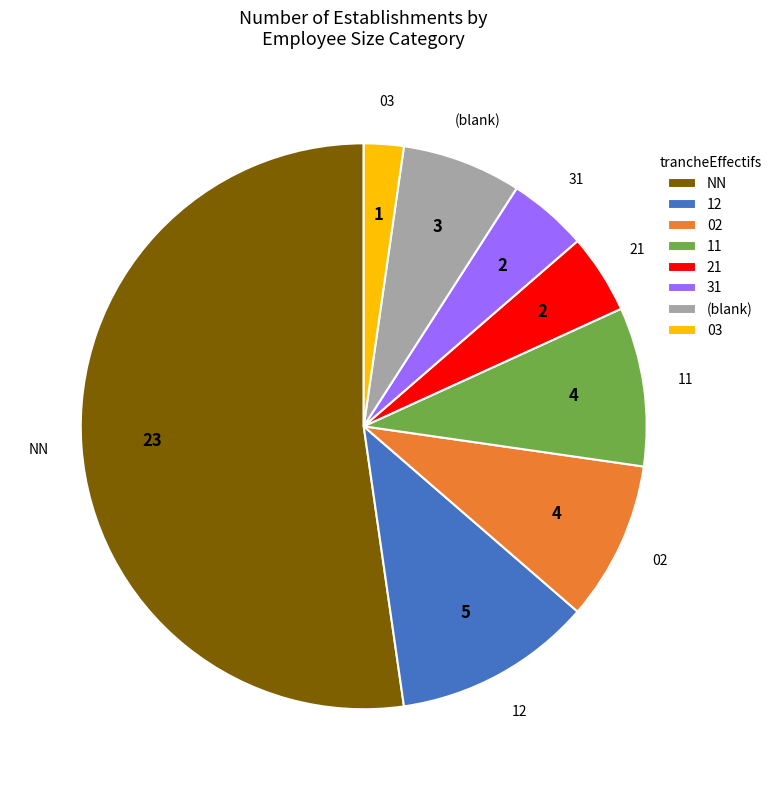

Which category has the smallest portion of the pie?

03